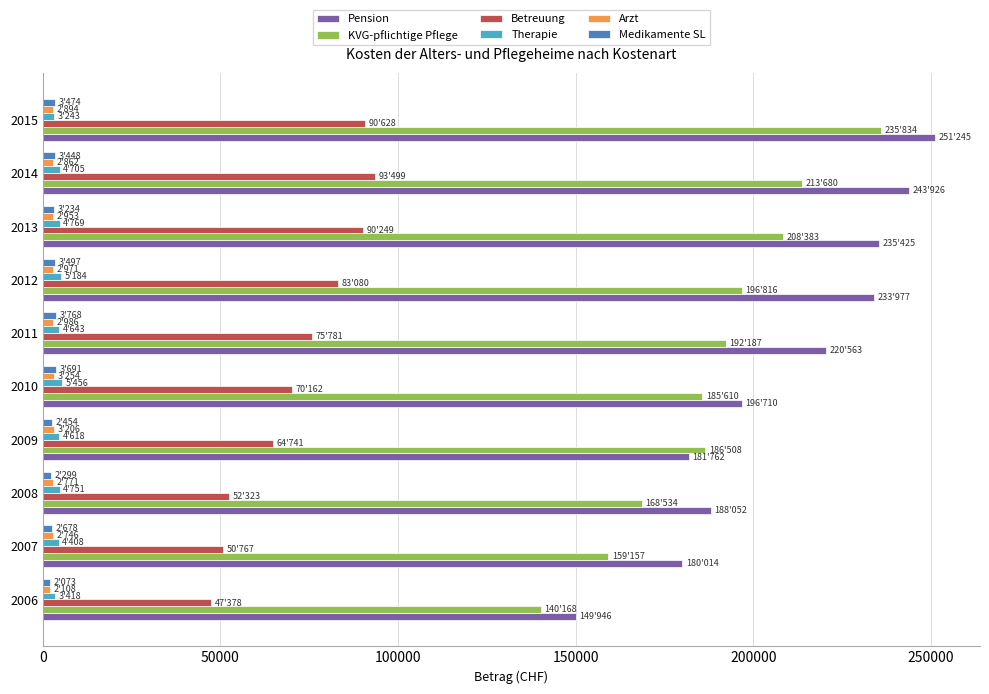

Which series has the widest spread of values?

Pension